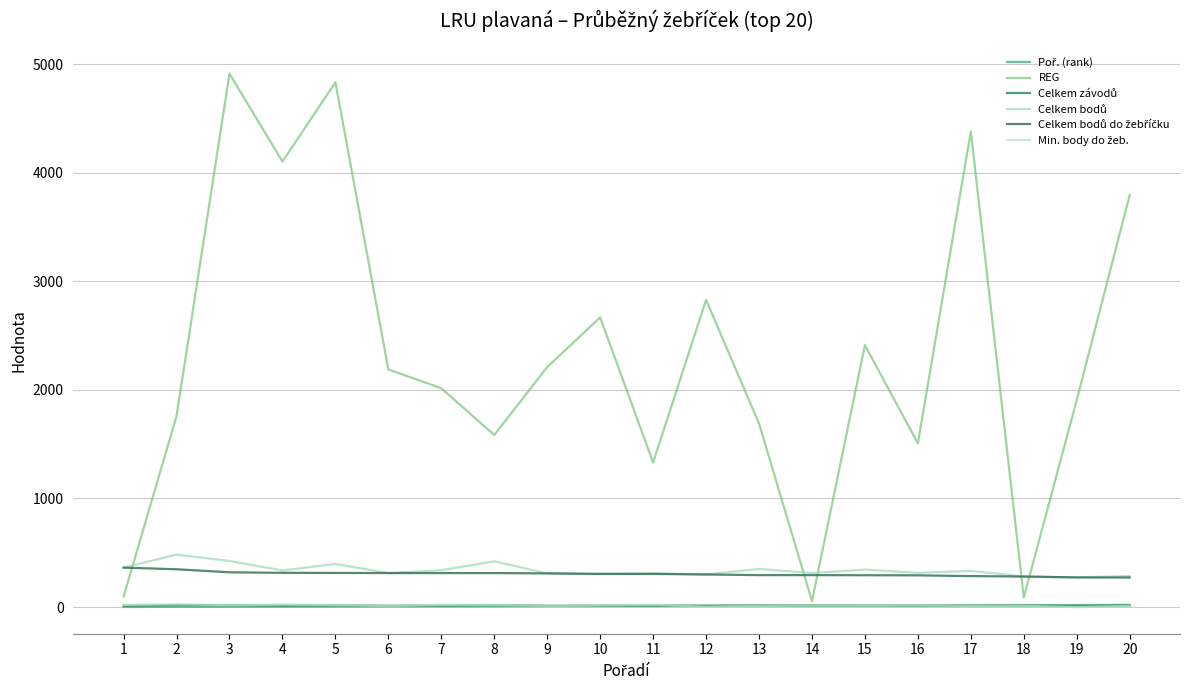

Which series has the largest total across all categories?

REG